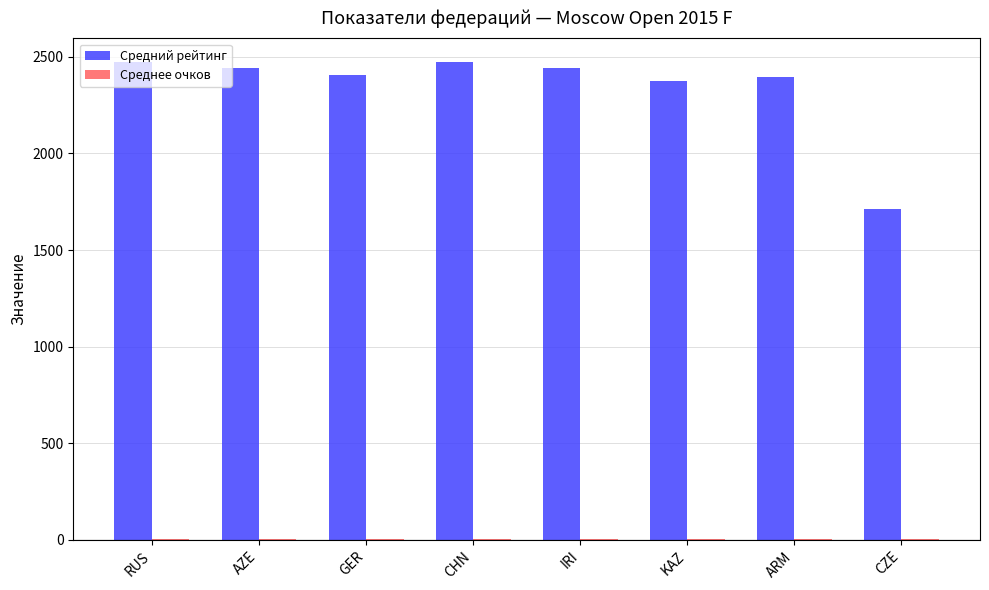

What is the sum of all Средний рейтинг values?

18718.0